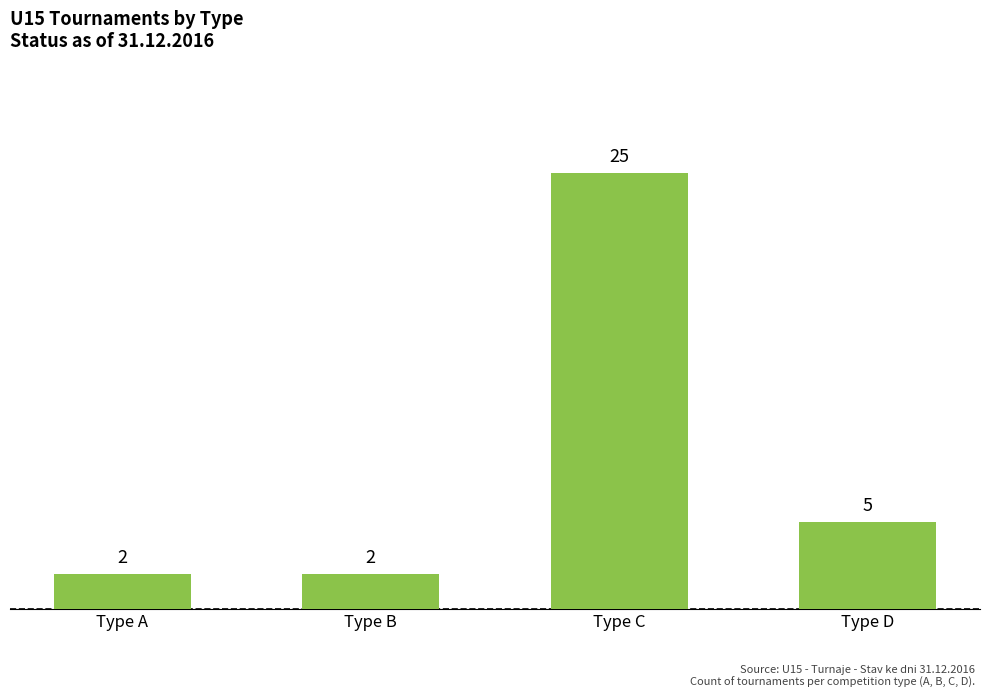

Count the values in the range 2 to 25.

4